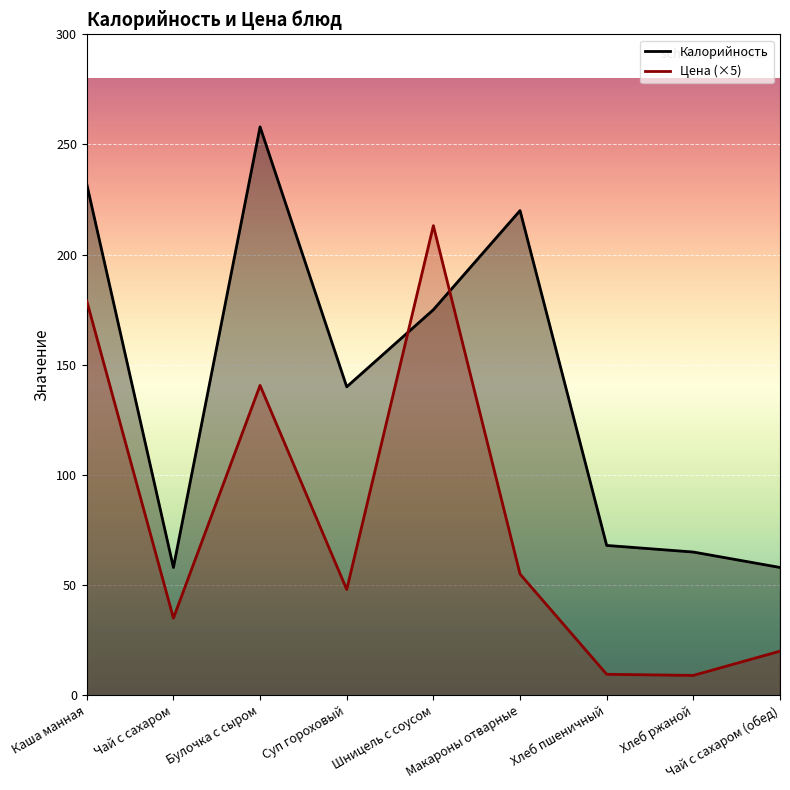

At which category is the sum across all series the highest?

Каша манная